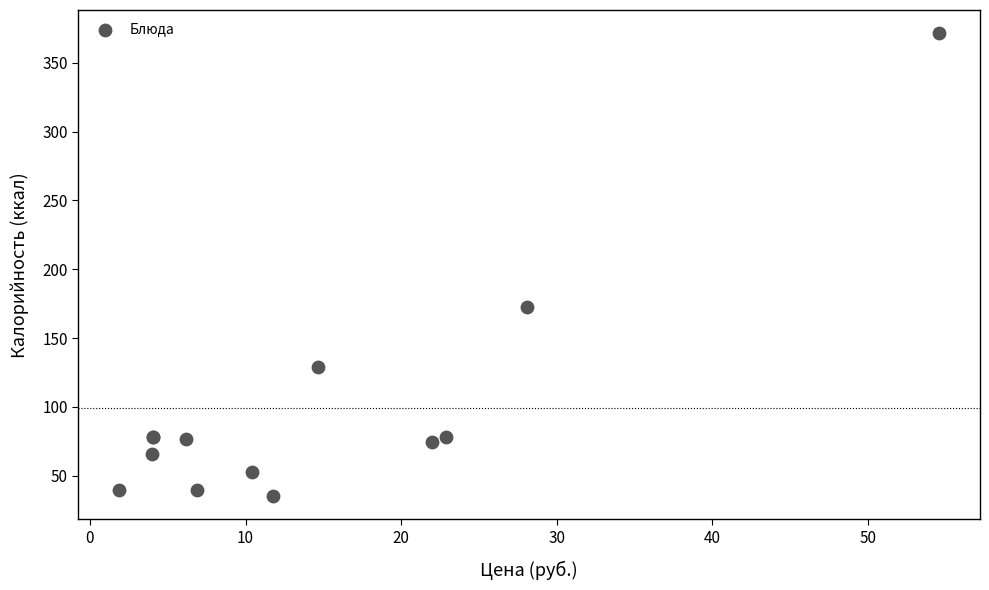

What Y value in the scatter plot is closest to 203?

172.6